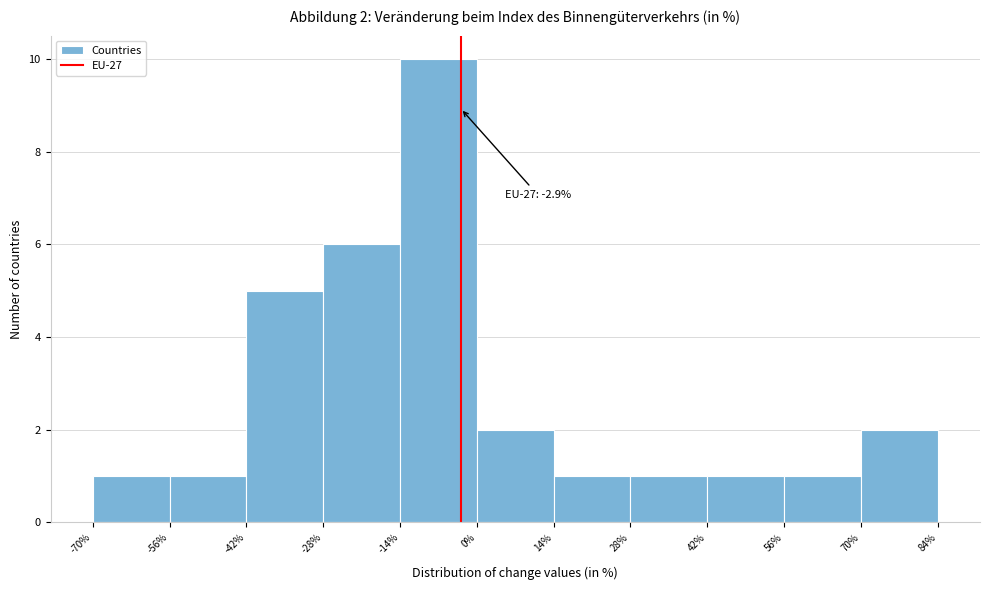

Over which range of the x-axis is the bar tallest?

-14% to 0%